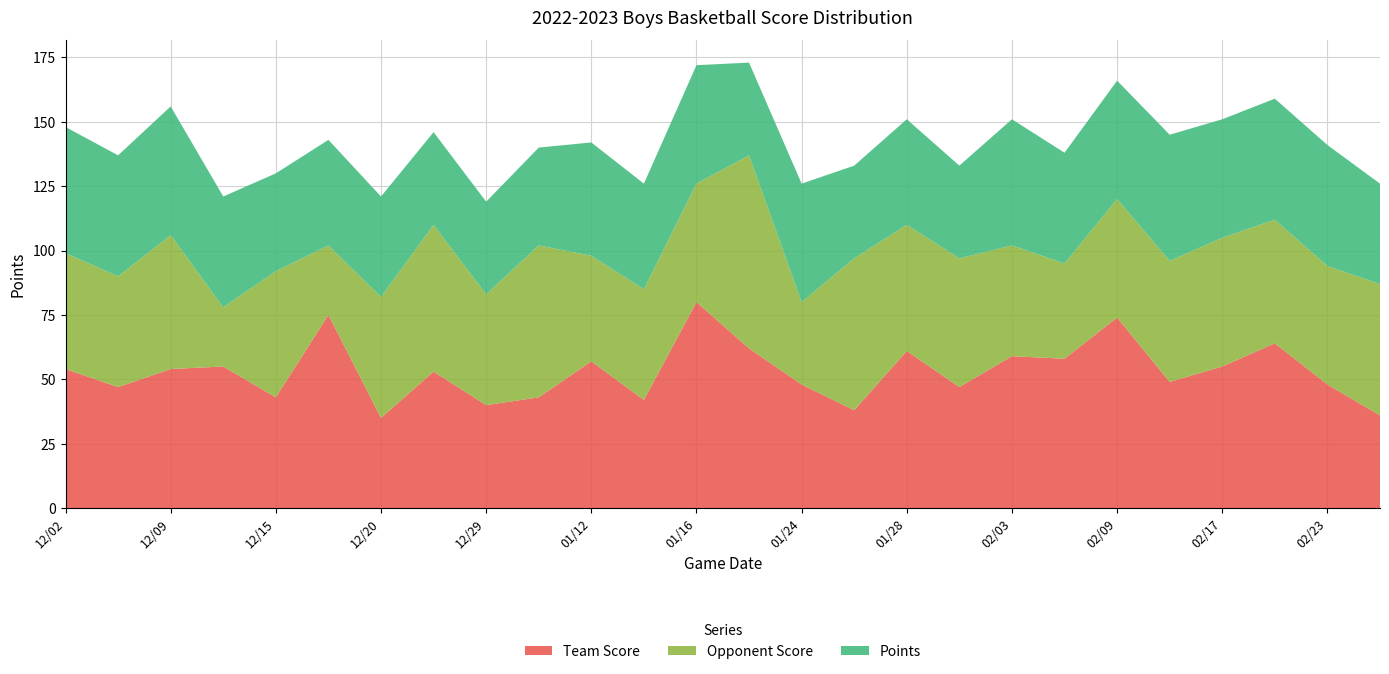

Reading left to right, extract all data points from this chart.

Team Score: 54	47	54	55	43	75	35	53	40	43	57	42	80	62	48	38	61	47	59	58	74	49	55	64	48	36
Opponent Score: 45	43	52	23	49	27	47	57	43	59	41	43	46	75	32	59	49	50	43	37	46	47	50	48	46	51
Points: 49	47	50	43	38	41	39	36	36	38	44	41	46	36	46	36	41	36	49	43	46	49	46	47	47	39